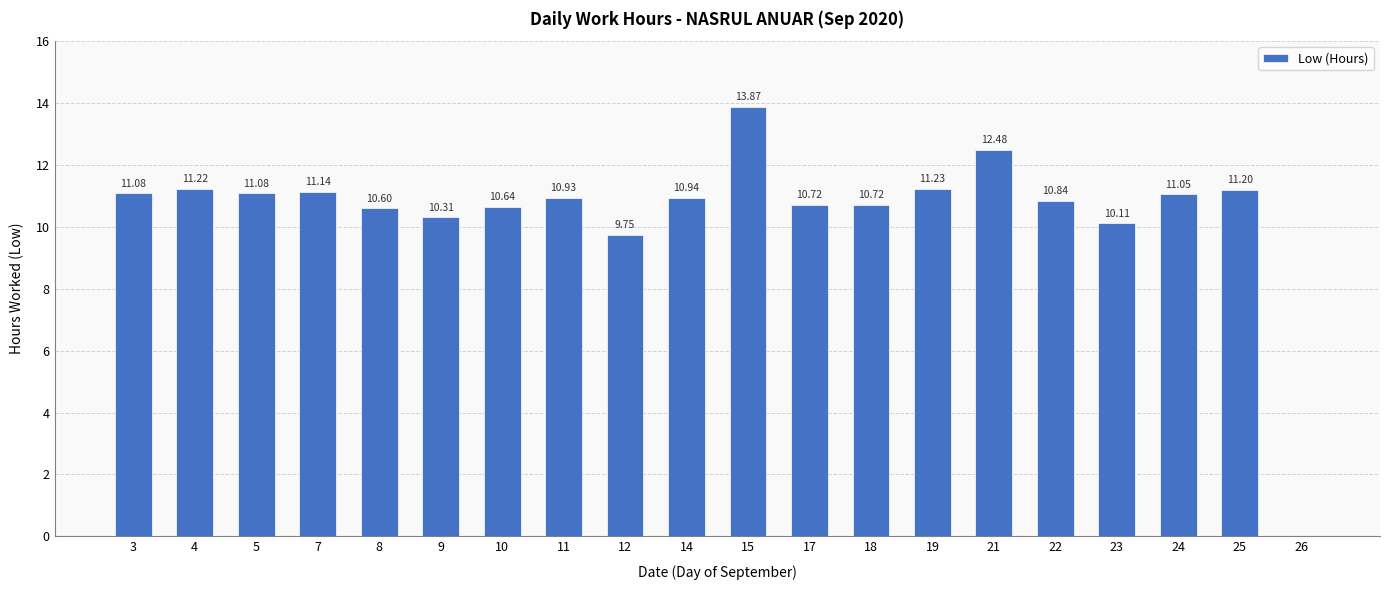

What is the ratio of the value at 18 to the value at 25?

1.0